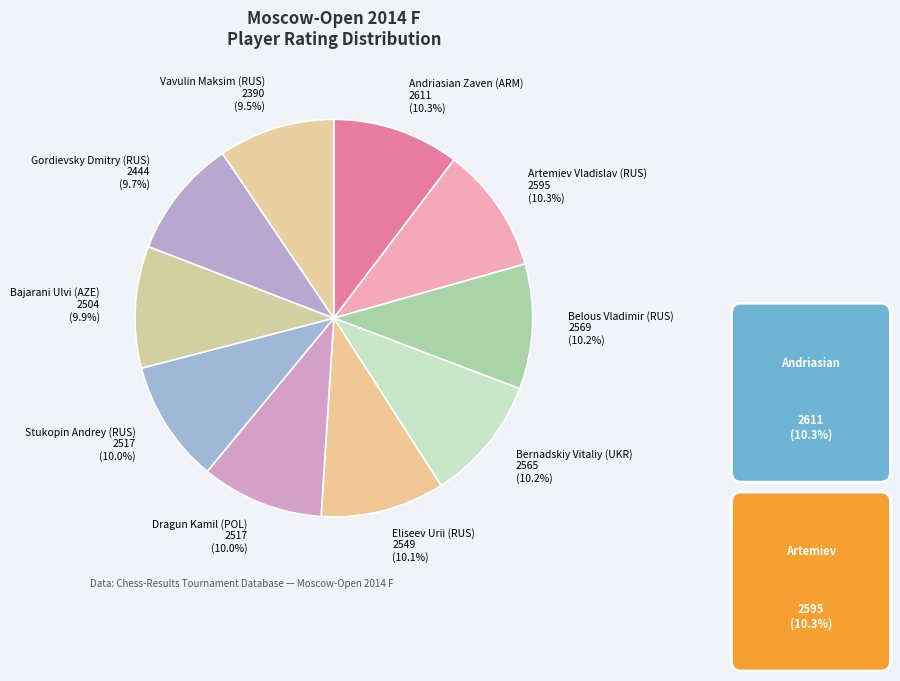

How much of the chart is everything except Gordievsky Dmitry (RUS) 2444 (9.7%)?

90.3%